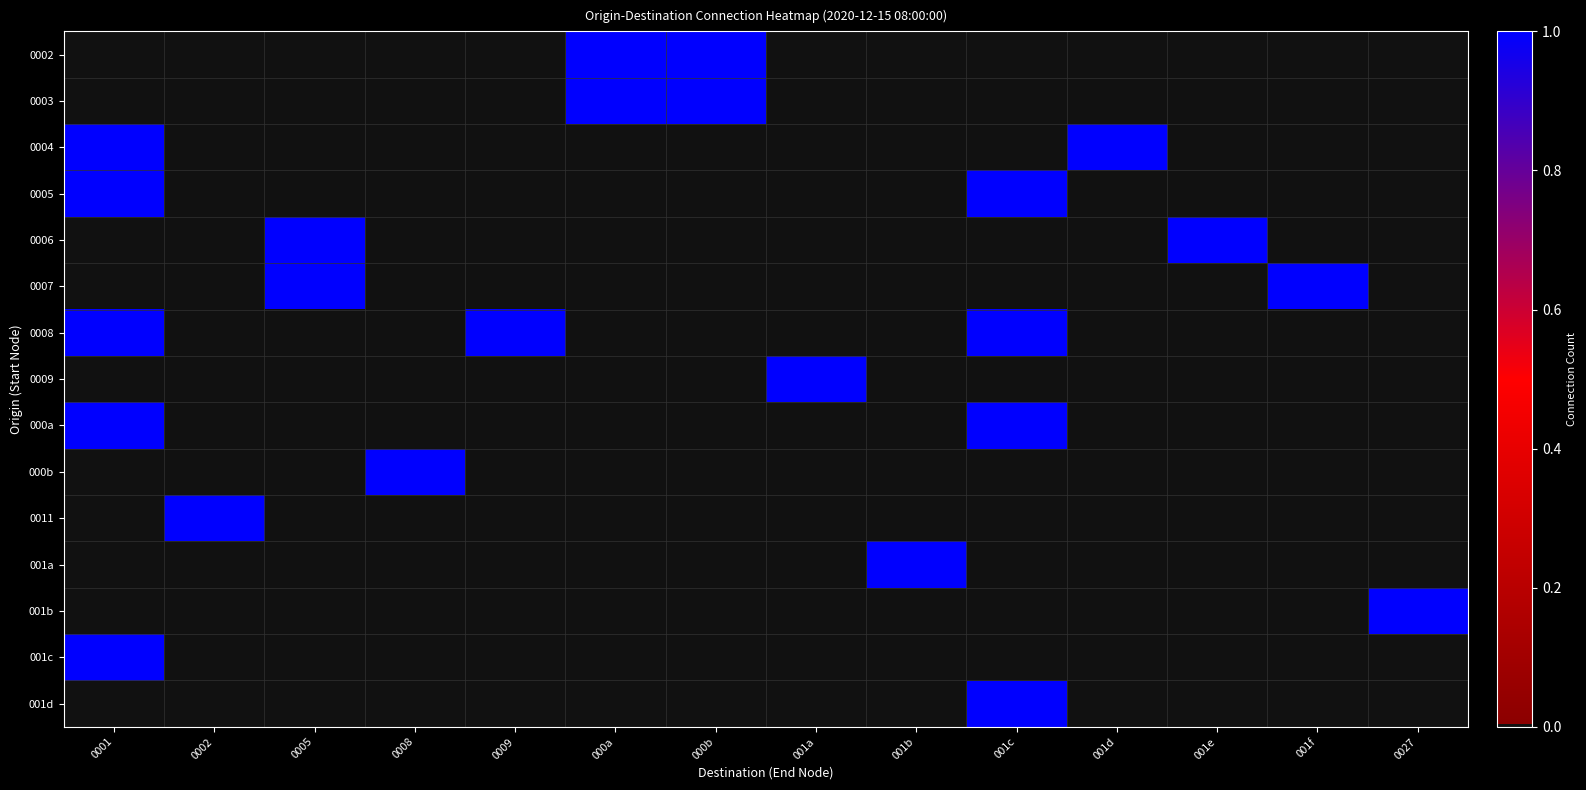

Reading left to right, extract all data points from this chart.

0002: 0001=0	0002=0	0005=0	0008=0	0009=0	000a=1	000b=1	001a=0	001b=0	001c=0	001d=0	001e=0	001f=0	0027=0
0003: 0001=0	0002=0	0005=0	0008=0	0009=0	000a=1	000b=1	001a=0	001b=0	001c=0	001d=0	001e=0	001f=0	0027=0
0004: 0001=1	0002=0	0005=0	0008=0	0009=0	000a=0	000b=0	001a=0	001b=0	001c=0	001d=1	001e=0	001f=0	0027=0
0005: 0001=1	0002=0	0005=0	0008=0	0009=0	000a=0	000b=0	001a=0	001b=0	001c=1	001d=0	001e=0	001f=0	0027=0
0006: 0001=0	0002=0	0005=1	0008=0	0009=0	000a=0	000b=0	001a=0	001b=0	001c=0	001d=0	001e=1	001f=0	0027=0
0007: 0001=0	0002=0	0005=1	0008=0	0009=0	000a=0	000b=0	001a=0	001b=0	001c=0	001d=0	001e=0	001f=1	0027=0
0008: 0001=1	0002=0	0005=0	0008=0	0009=1	000a=0	000b=0	001a=0	001b=0	001c=1	001d=0	001e=0	001f=0	0027=0
0009: 0001=0	0002=0	0005=0	0008=0	0009=0	000a=0	000b=0	001a=1	001b=0	001c=0	001d=0	001e=0	001f=0	0027=0
000a: 0001=1	0002=0	0005=0	0008=0	0009=0	000a=0	000b=0	001a=0	001b=0	001c=1	001d=0	001e=0	001f=0	0027=0
000b: 0001=0	0002=0	0005=0	0008=1	0009=0	000a=0	000b=0	001a=0	001b=0	001c=0	001d=0	001e=0	001f=0	0027=0
0011: 0001=0	0002=1	0005=0	0008=0	0009=0	000a=0	000b=0	001a=0	001b=0	001c=0	001d=0	001e=0	001f=0	0027=0
001a: 0001=0	0002=0	0005=0	0008=0	0009=0	000a=0	000b=0	001a=0	001b=1	001c=0	001d=0	001e=0	001f=0	0027=0
001b: 0001=0	0002=0	0005=0	0008=0	0009=0	000a=0	000b=0	001a=0	001b=0	001c=0	001d=0	001e=0	001f=0	0027=1
001c: 0001=1	0002=0	0005=0	0008=0	0009=0	000a=0	000b=0	001a=0	001b=0	001c=0	001d=0	001e=0	001f=0	0027=0
001d: 0001=0	0002=0	0005=0	0008=0	0009=0	000a=0	000b=0	001a=0	001b=0	001c=1	001d=0	001e=0	001f=0	0027=0